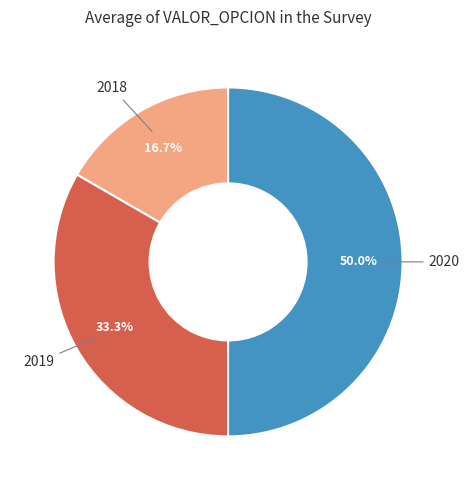

To the nearest percent, what is the average slice percentage?

33%